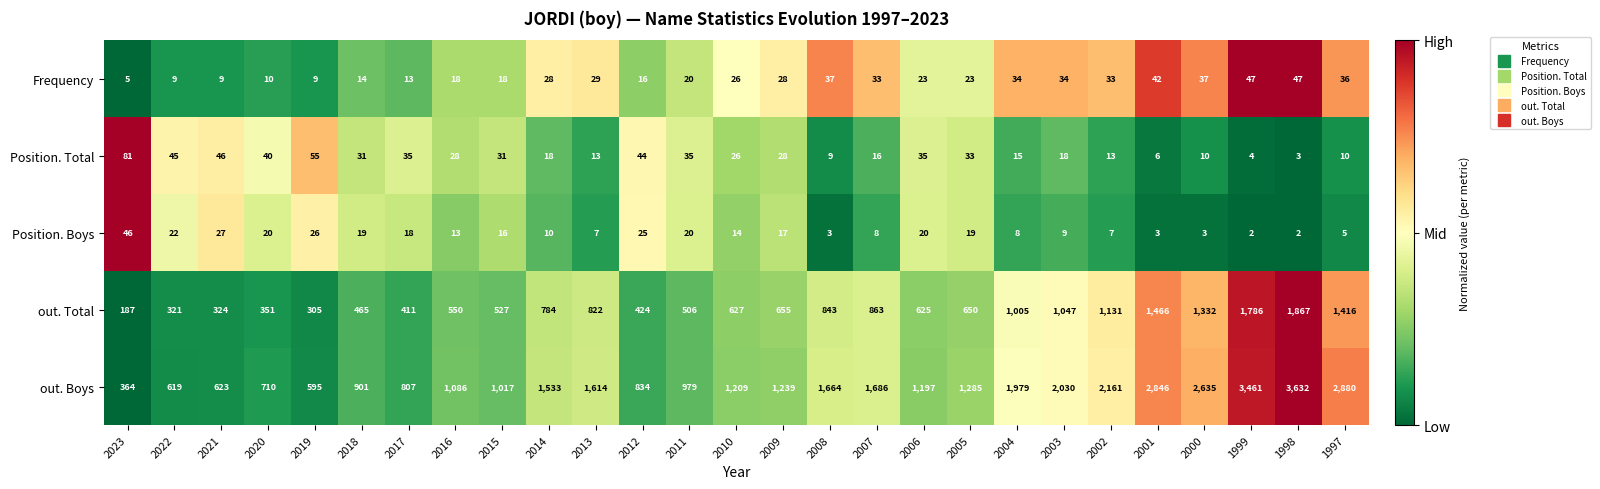

What is the difference between the highest and lowest values at 2014?

1523